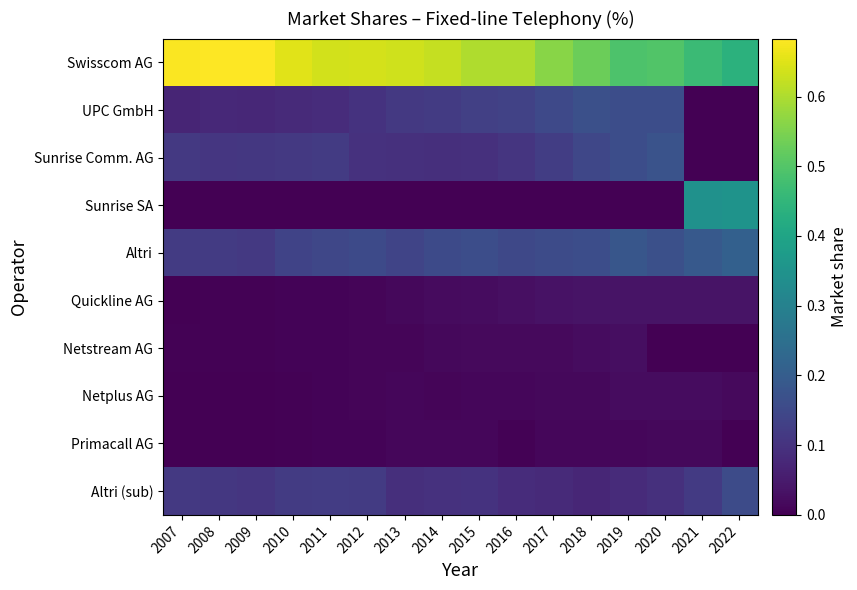

Which has a higher value, 2011 or 2021?

2011